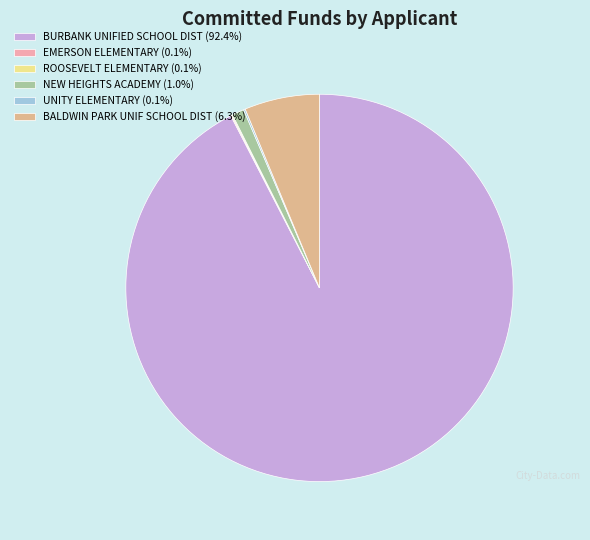

Is there any slice that represents more than half of the pie?

Yes